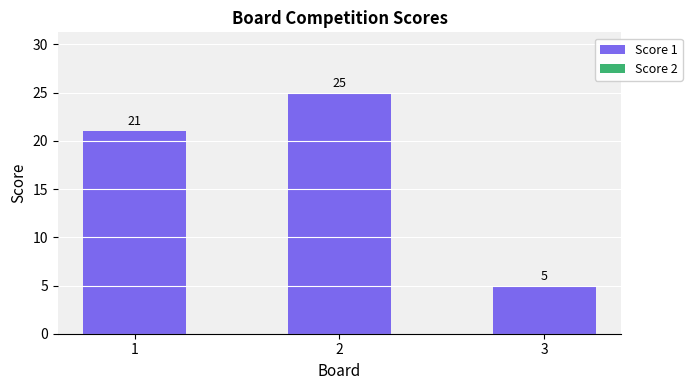

Which label corresponds to the smallest value in the chart?

3